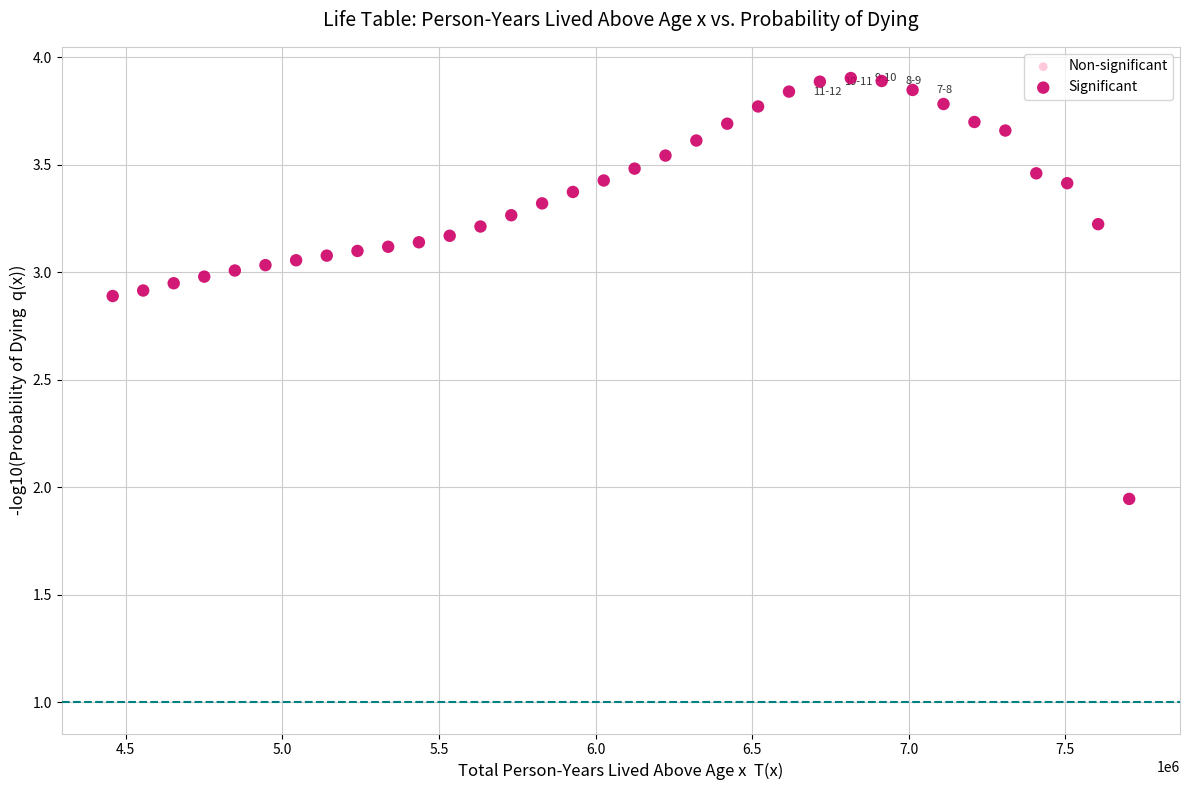

What is the range of X values (max minus min)?

3245327.5